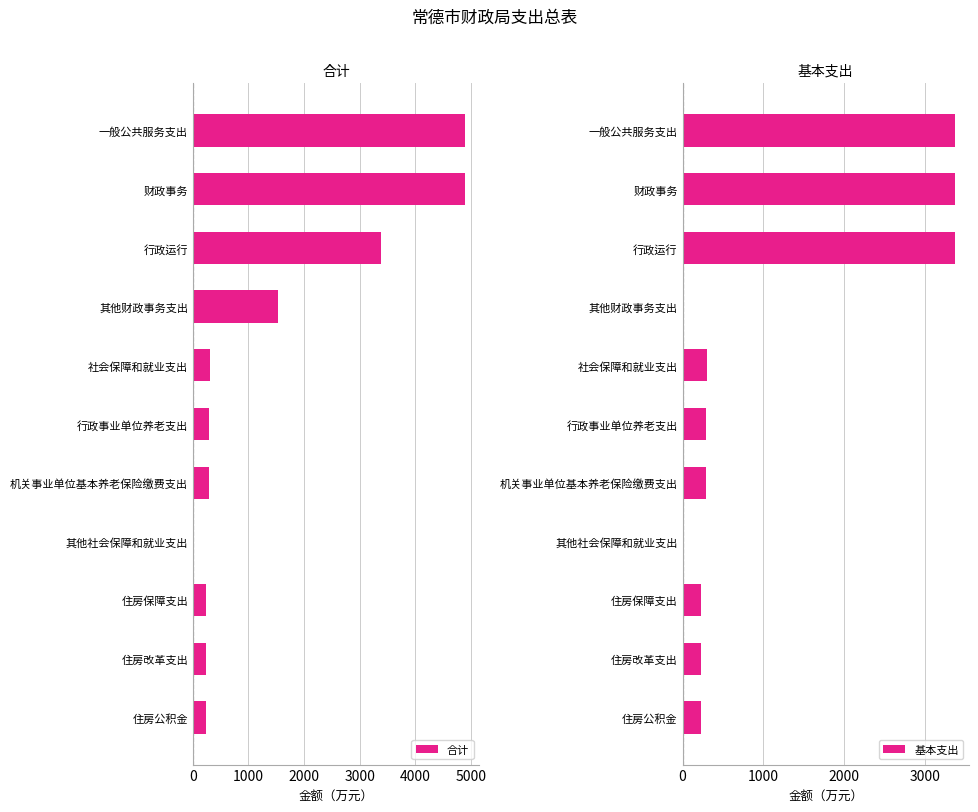

How many values in 基本支出 are above zero?

10